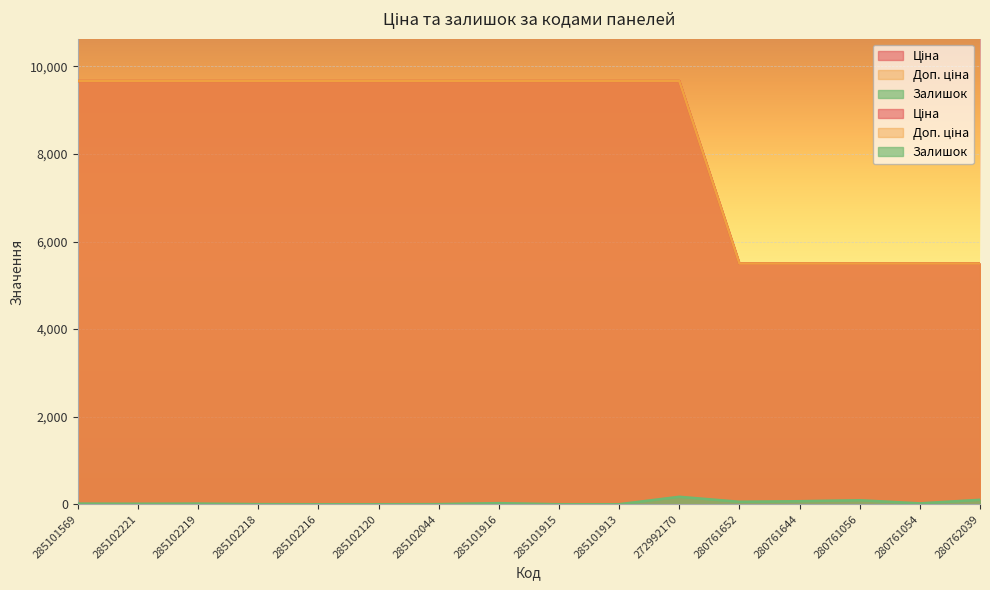

Rank the series at 280762039 from highest to lowest value.

Ціна, Доп. ціна, Залишок